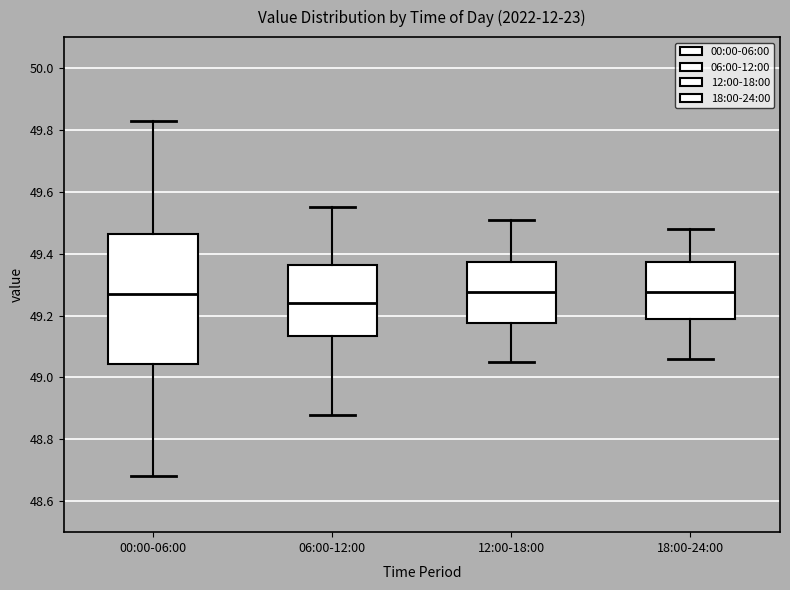

Which box's median line is the lowest?

06:00-12:00